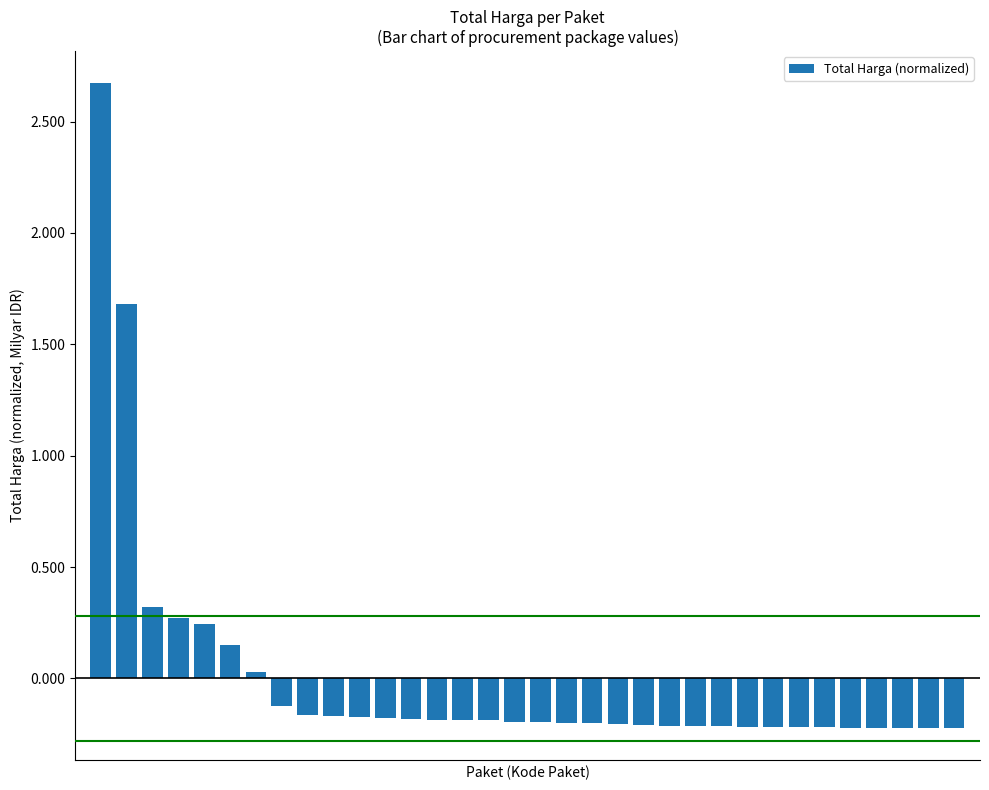

What is the difference between the maximum and minimum values?

2.9